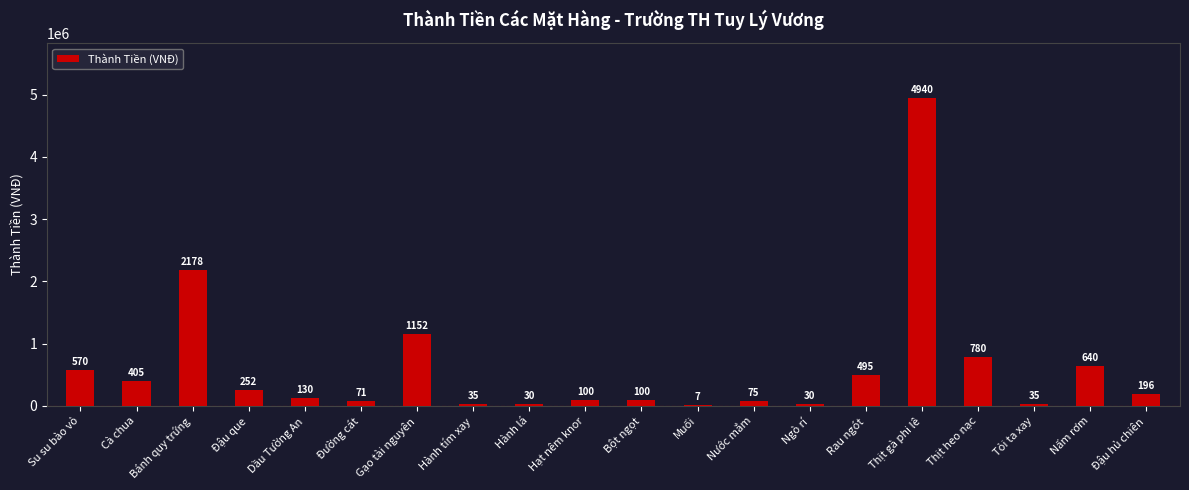

What is the label of the 14th bar from the left?

Ngò rí